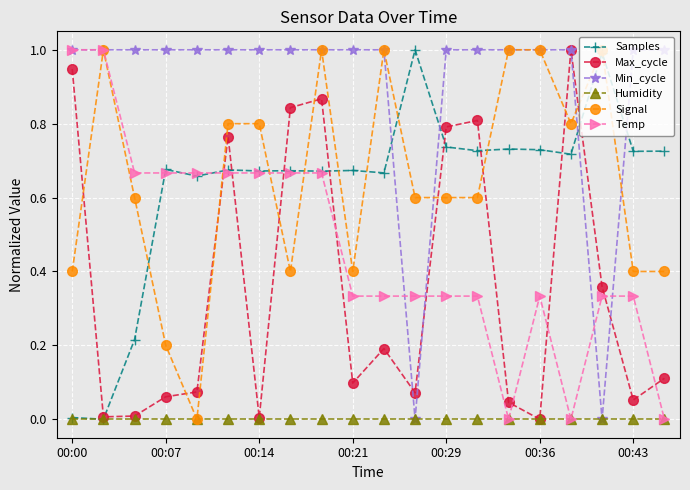

What is the maximum value for Min_cycle?

1.0